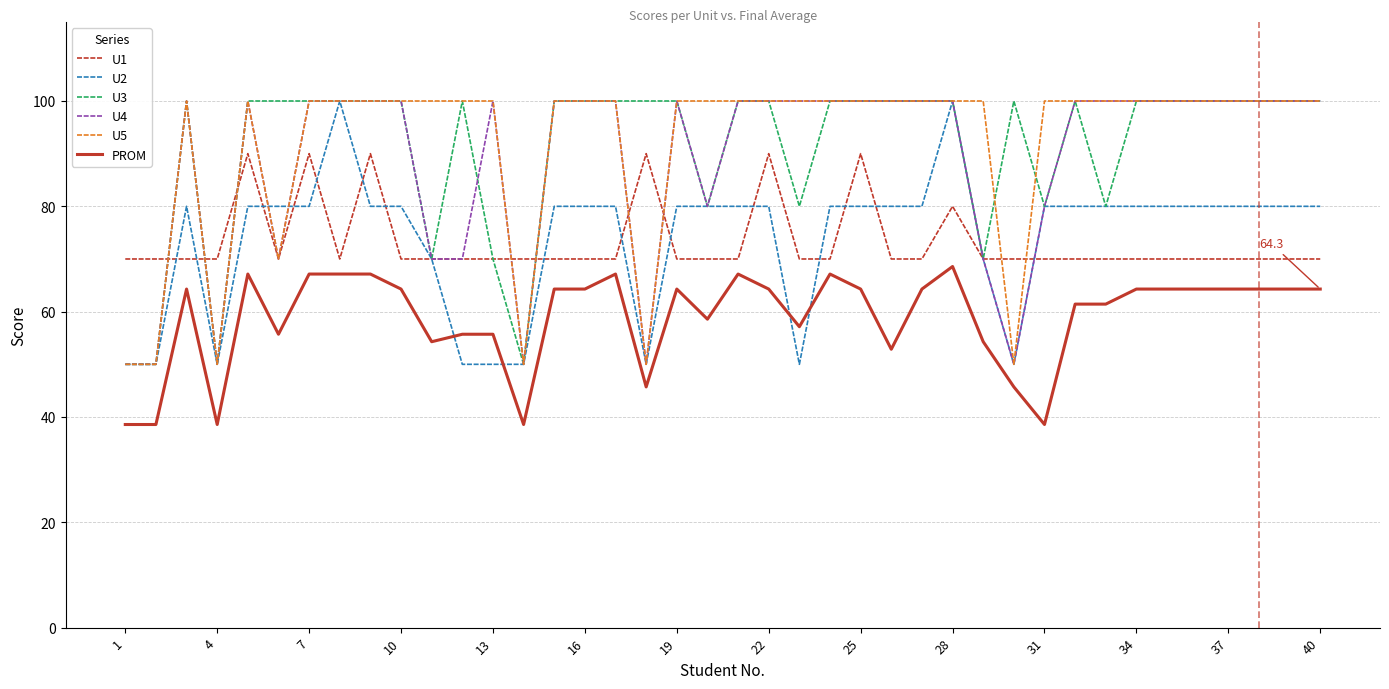

What is the maximum value shown in the chart?

100.0